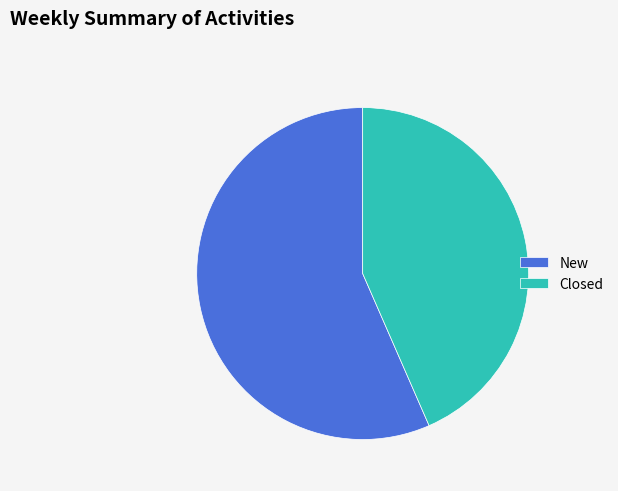

Combined, do Closed and New account for over 50%?

Yes